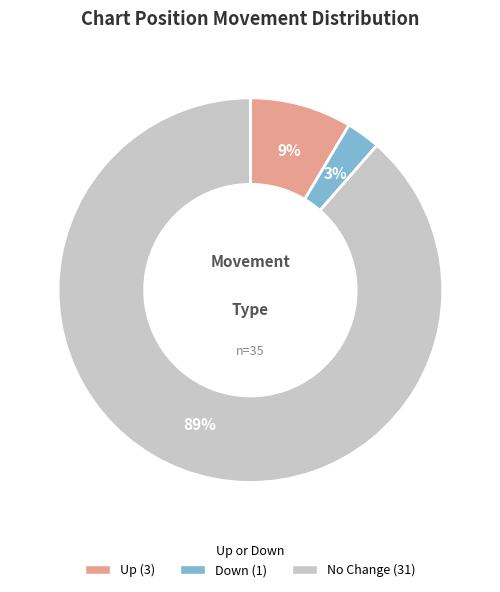

Is there any slice that represents more than half of the pie?

Yes